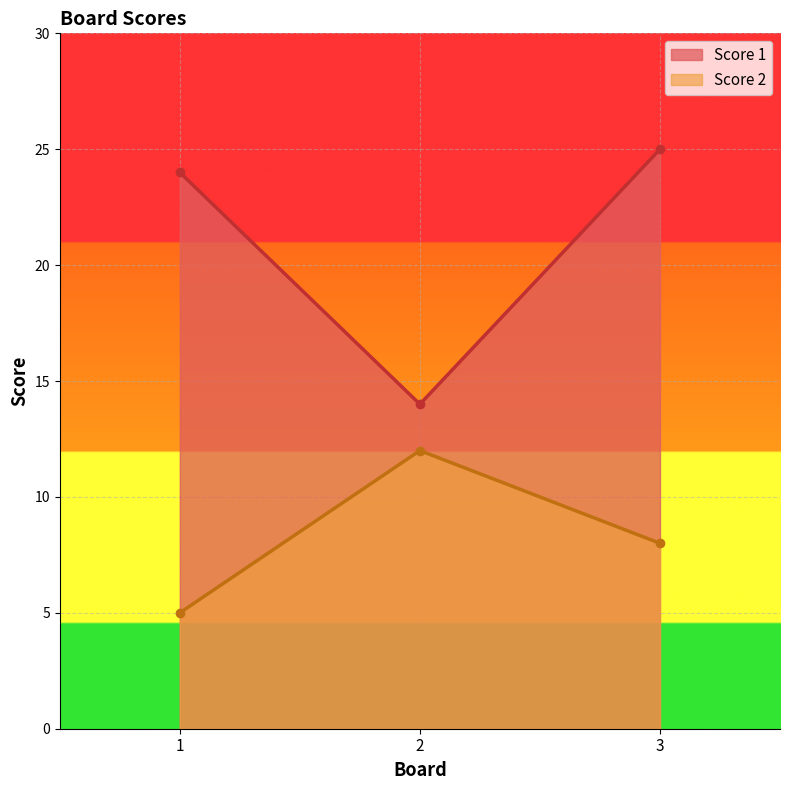

Rank the series at 3 from lowest to highest value.

Score 2, Score 1